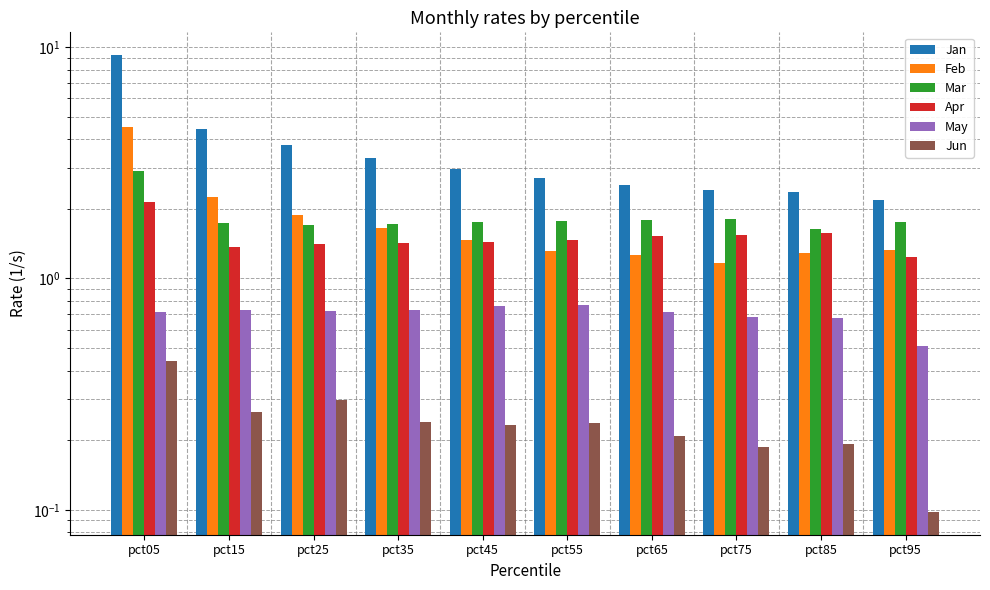

At which category is the sum across all series the highest?

pct05